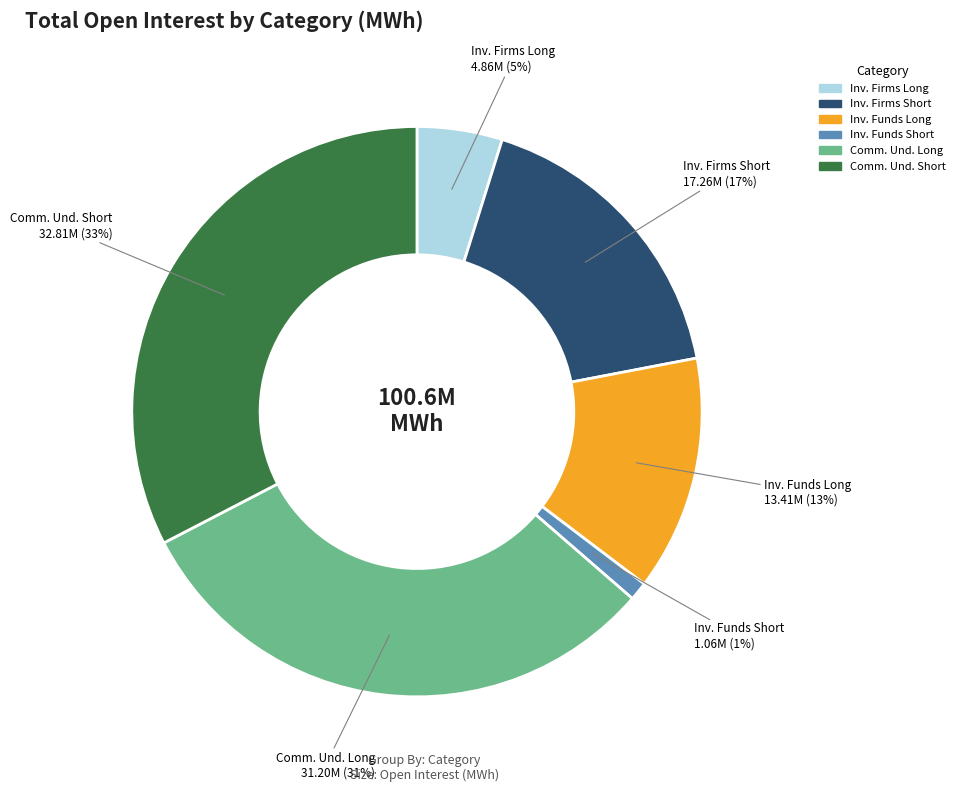

Which slice is the largest?

Comm. Und. Short